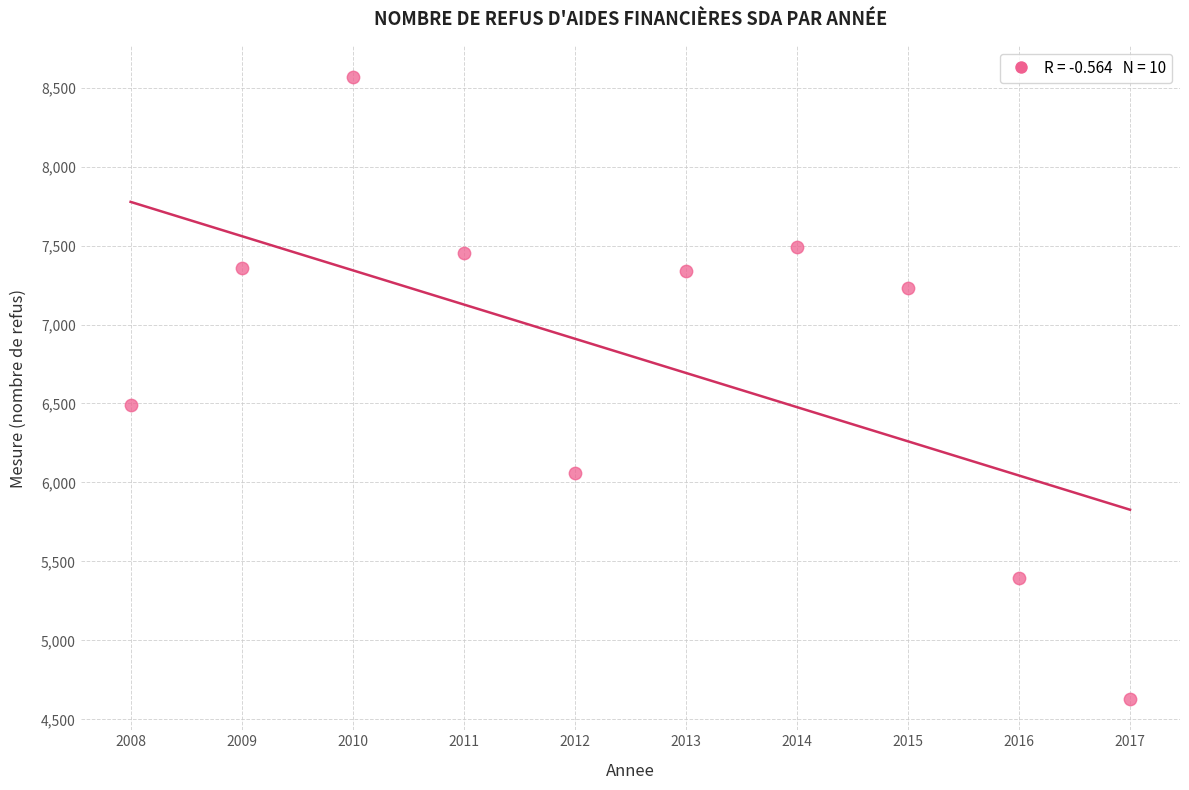

What is the average X value?

2012